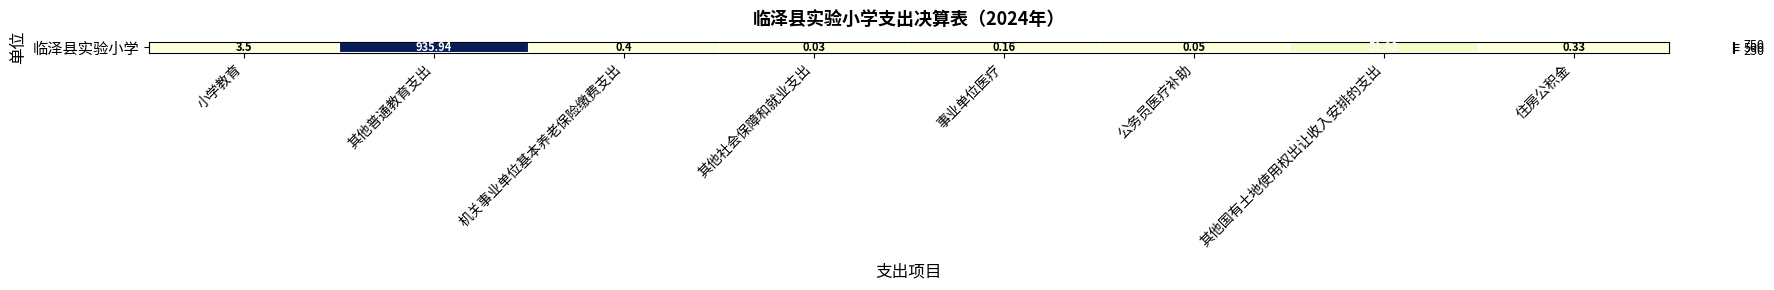

The chart shows a value of 0.0 at 其他社会保障和就业支出. True or false?

True